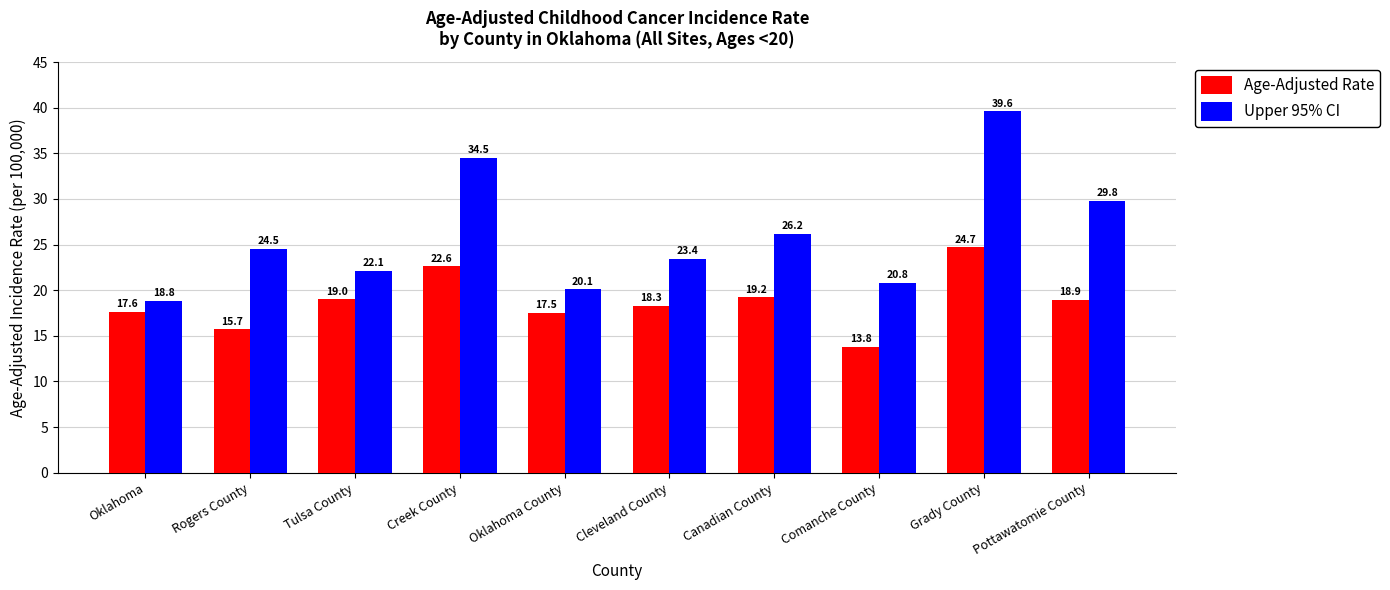

Which category has the lowest value in the Age-Adjusted Rate series?

Comanche County